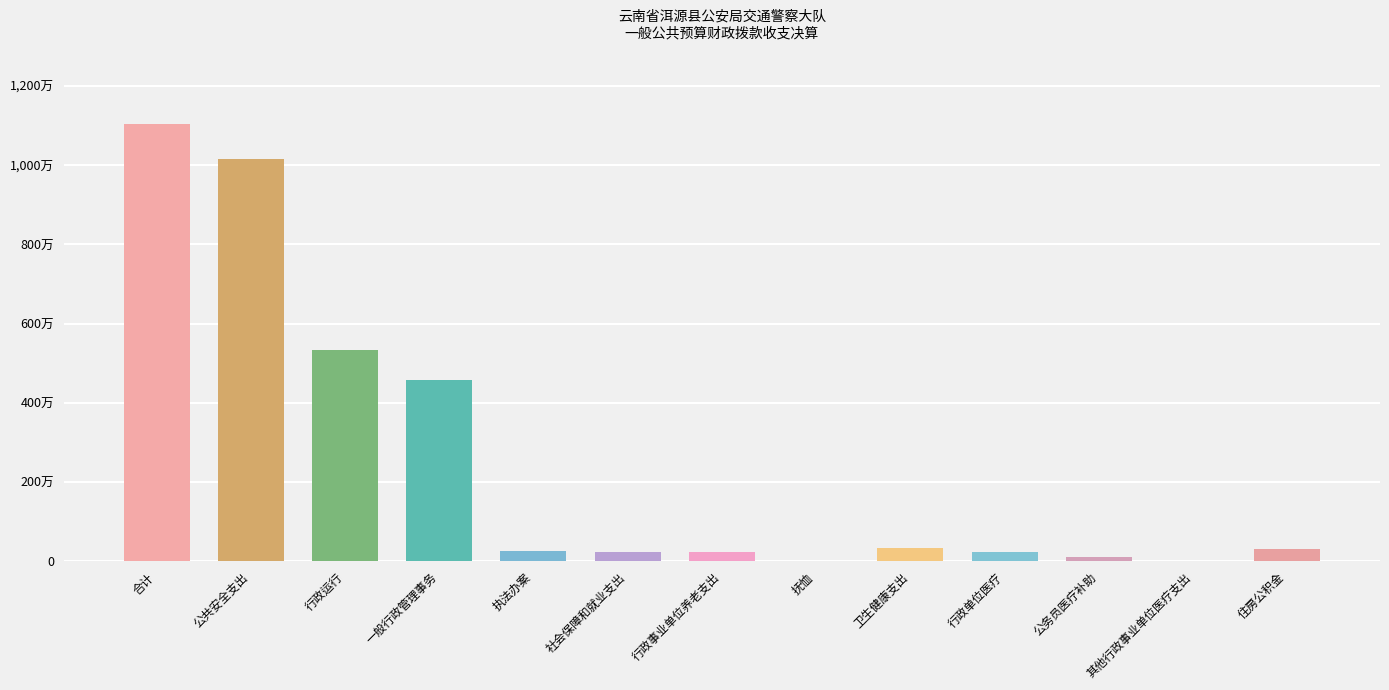

At which label does 本年支出合计 reach its minimum?

抚恤